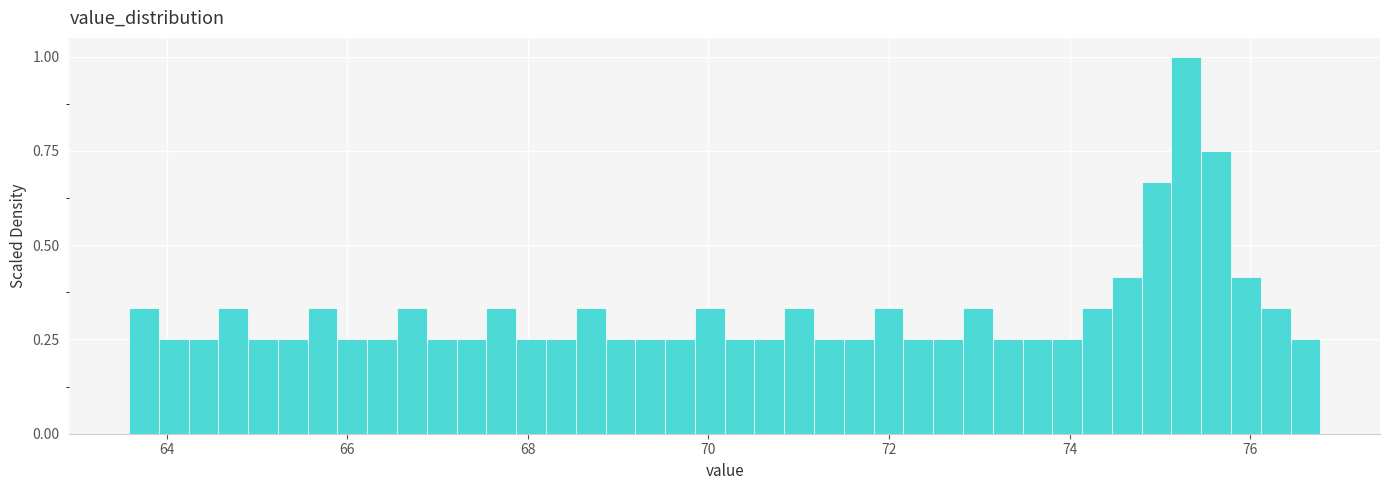

Around what value on the x-axis is the tallest bar? Give the approximate position of its centre, as read against the axis.

75.2